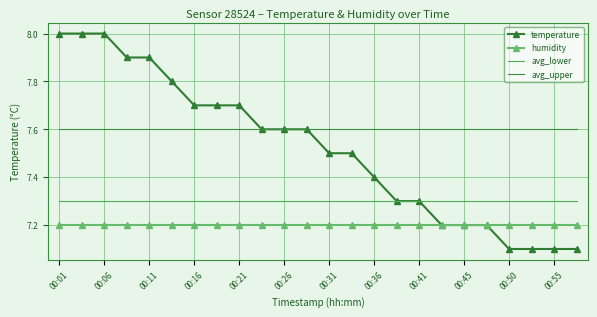

How many series are shown in this chart?

4